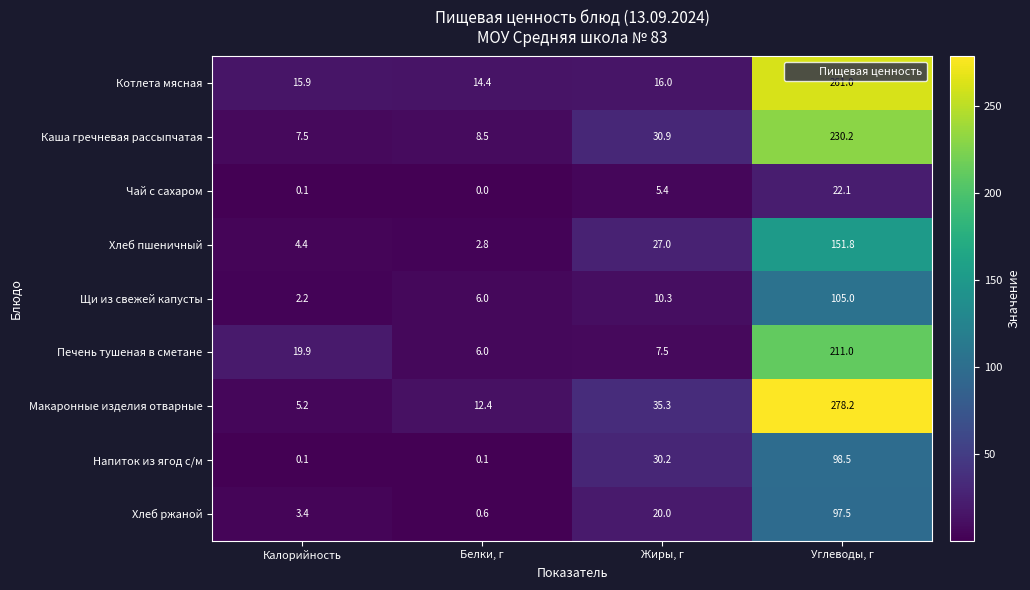

Which series has the largest total across all categories?

Макаронные изделия отварные